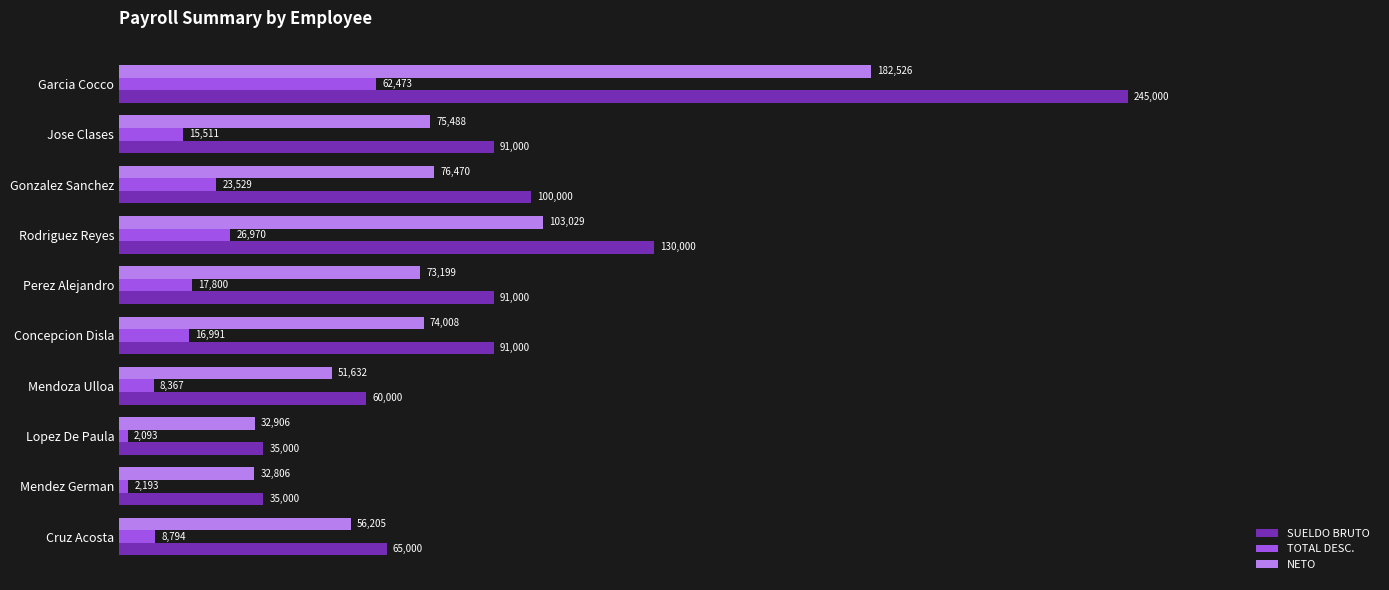

What is the average value of the TOTAL DESC. series?

18472.5